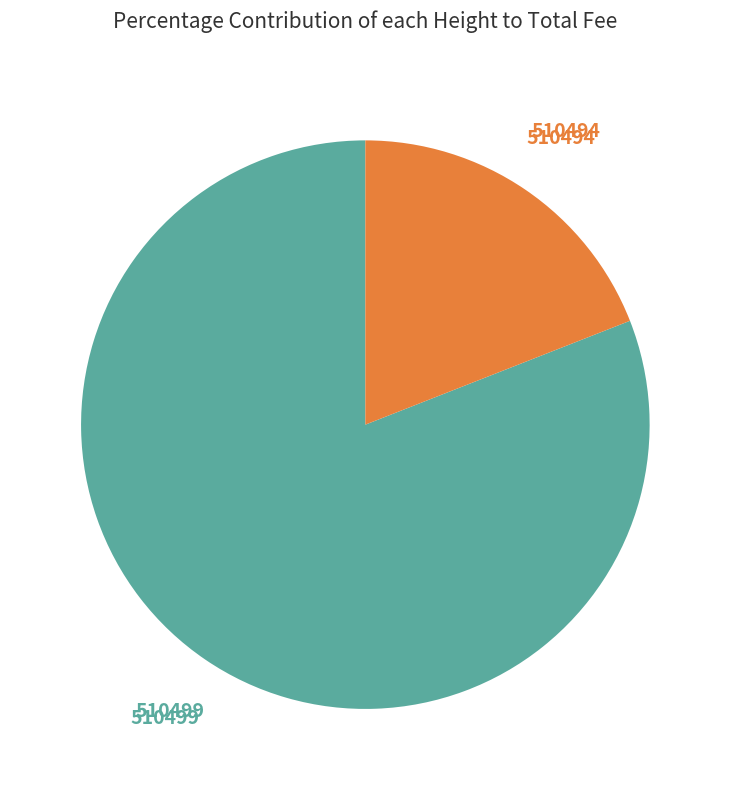

Is there a majority slice in this chart?

Yes